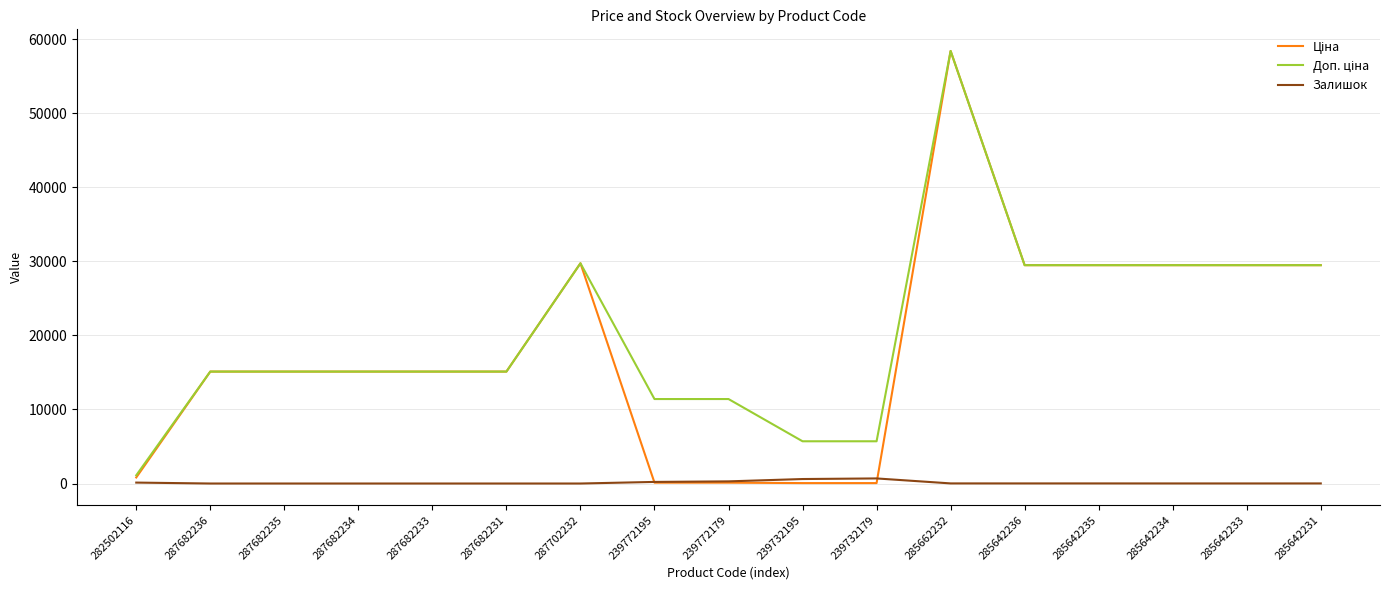

What is the spread (max minus min) of values at 287682233?

15120.0